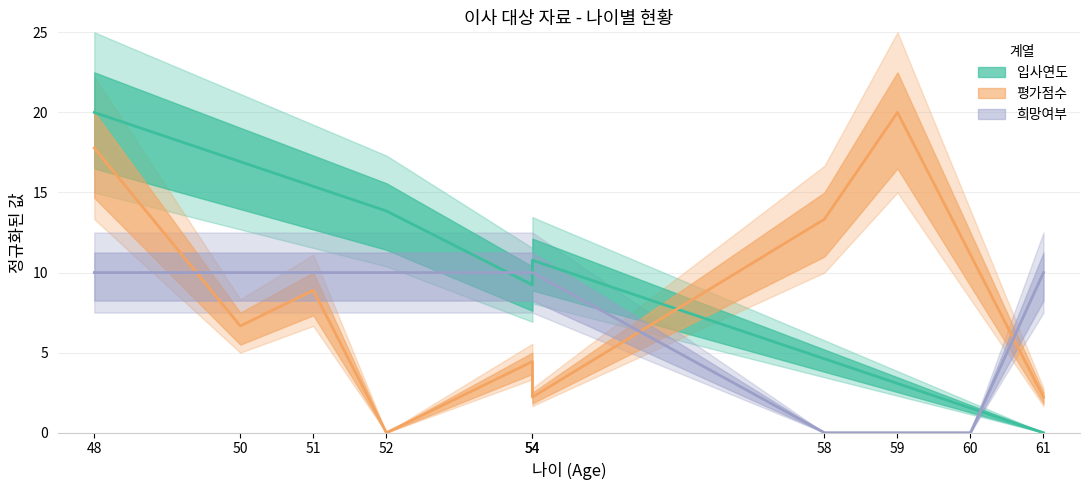

True or false: 평가점수 has a value of 0.0 at 52.

True